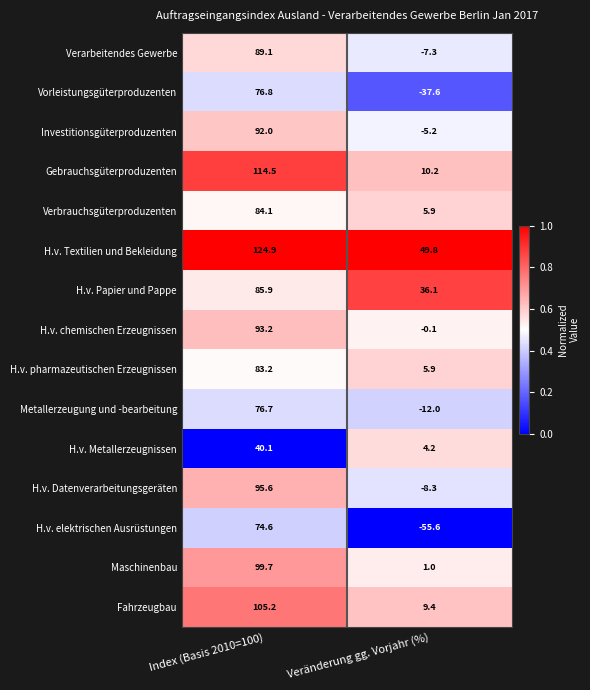

The Metallerzeugung und -bearbeitung series shows -6.6 at Veränderung gg. Vorjahr (%). True or false?

False